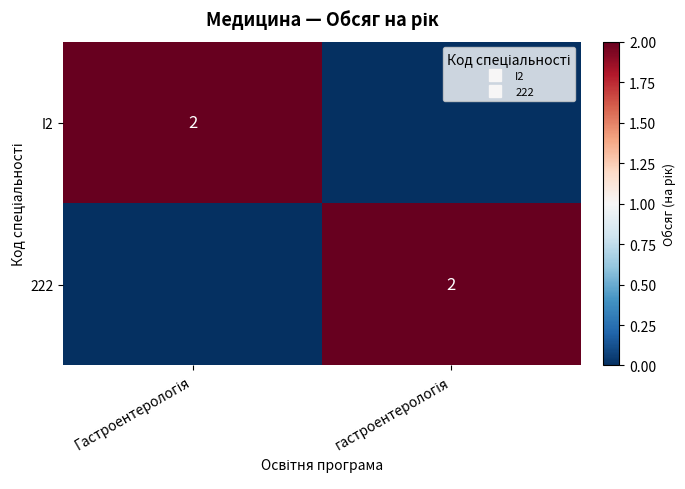

How many values in I2 are above zero?

1